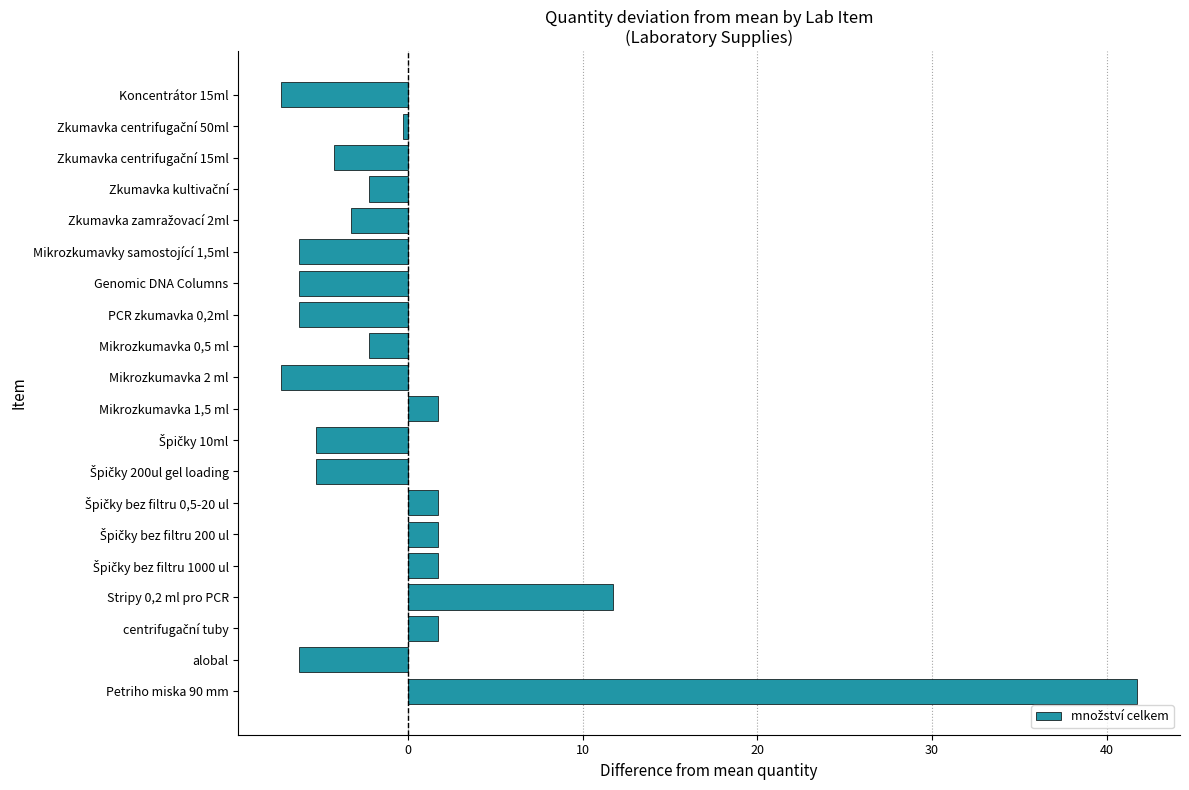

The chart shows a value of 11.8 at Stripy 0,2 ml pro PCR. True or false?

True